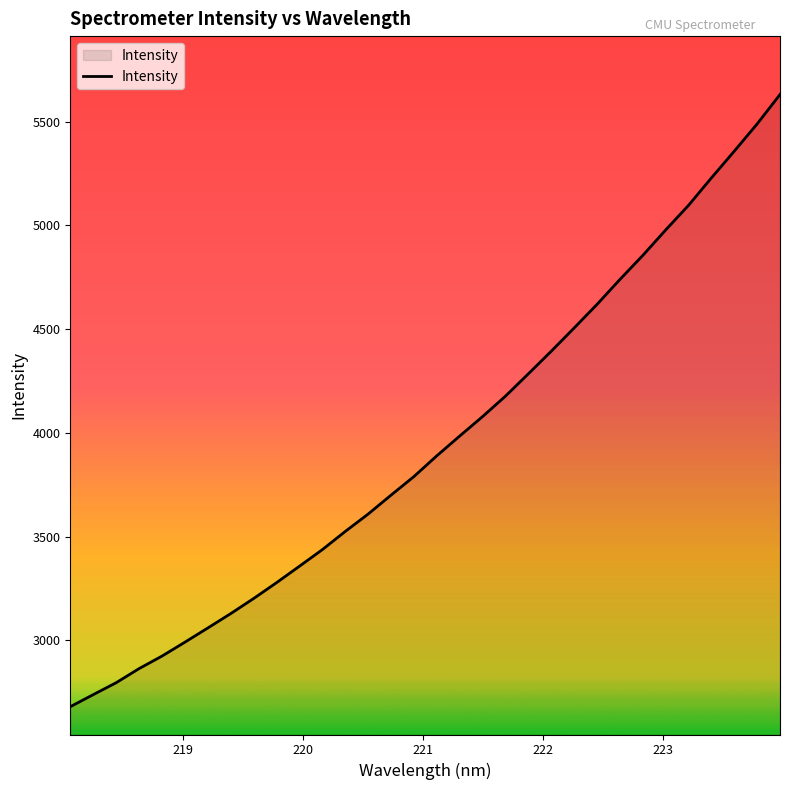

What is the sum of all values?

126383.7